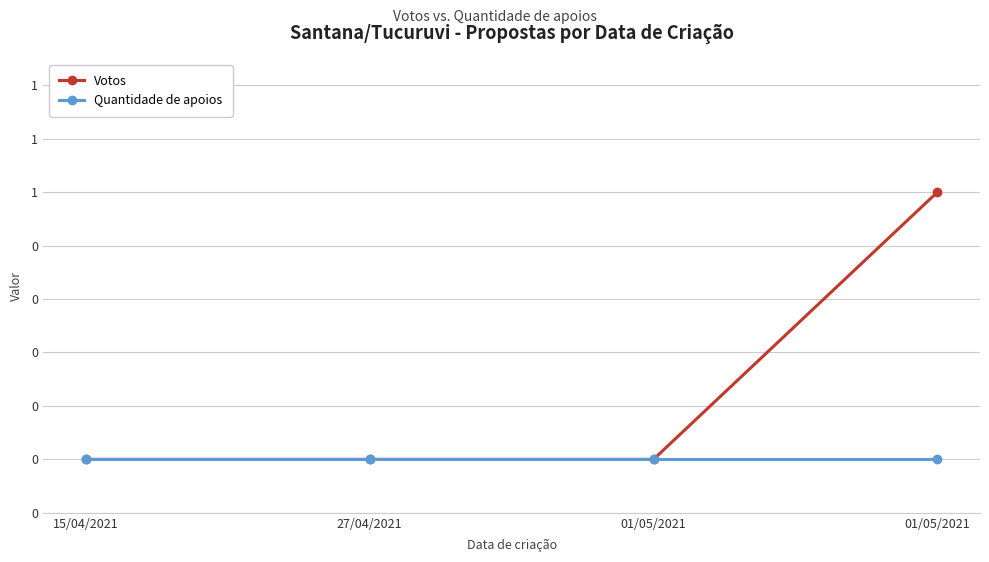

Does the chart have visible grid lines?

Yes